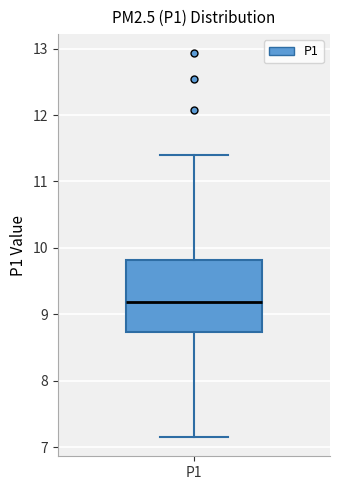

Read this box plot against the y-axis: the position of the median line, the range covered by the box, and the ends of both whiskers. The values are not printed on the chart, so give them approximately, as read against the axis.

median 9.2, box 8.7 to 9.8, whiskers 7.2 to 11.4